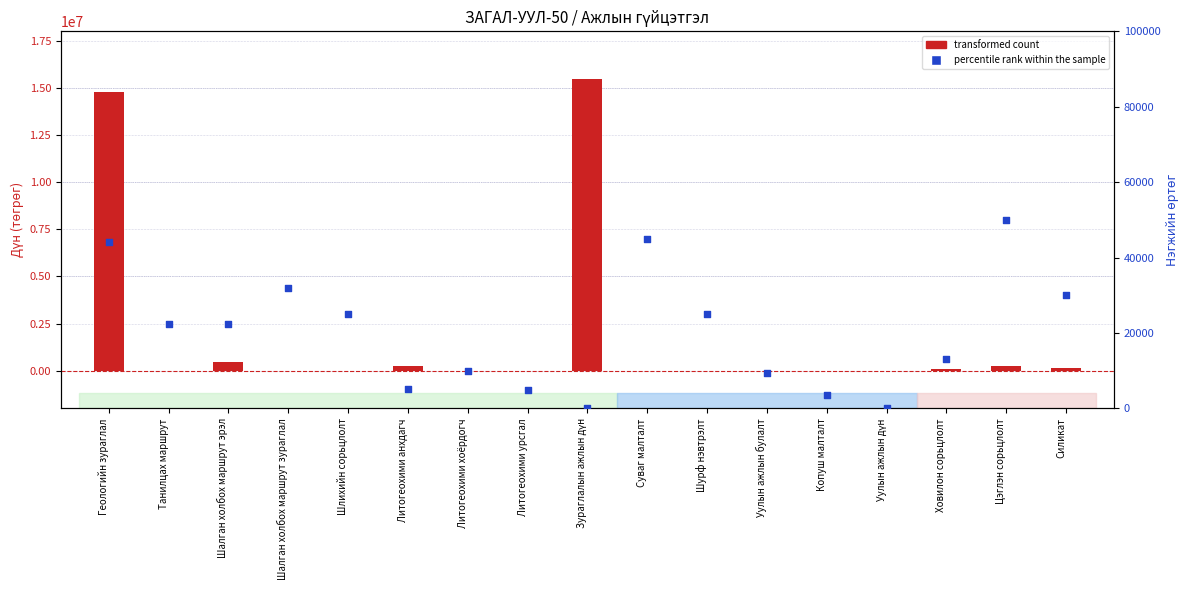

Which series has the largest total across all categories?

transformed count